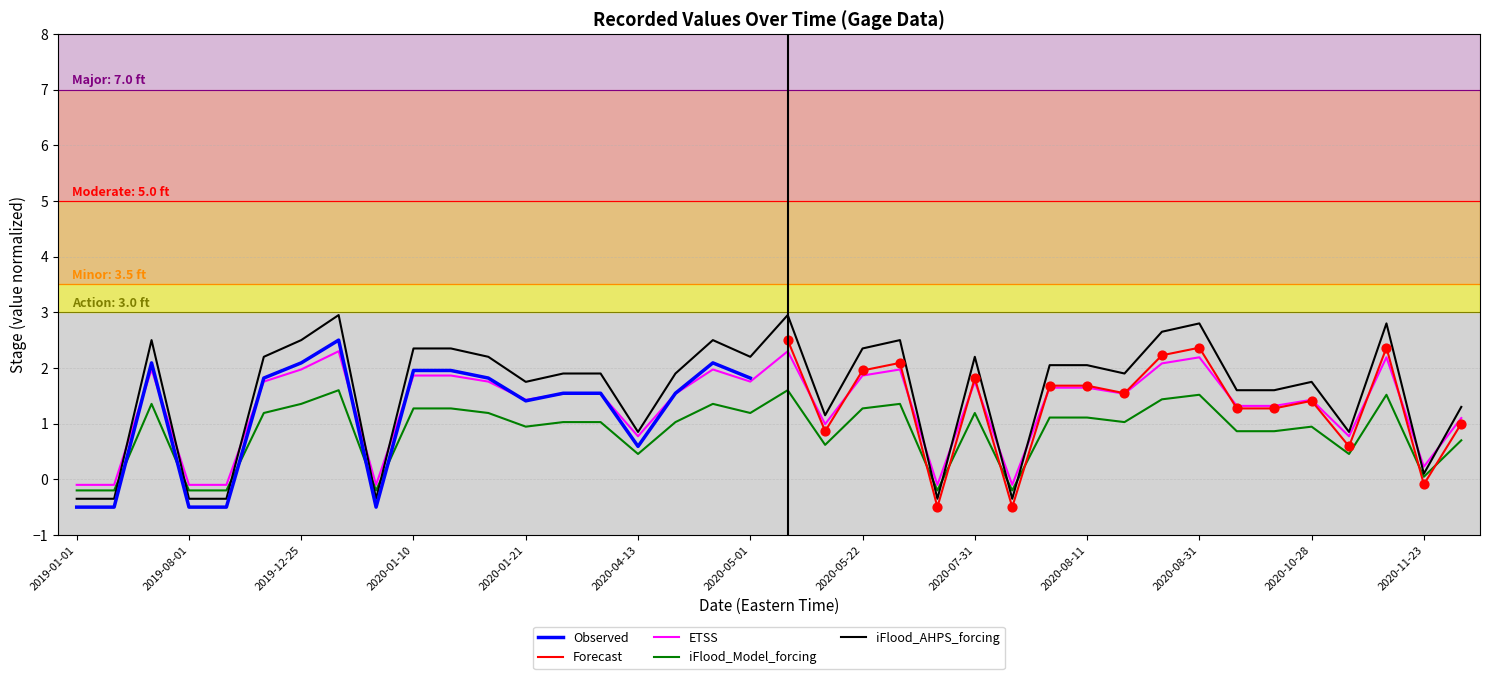

Which has a higher value, 2020-08-10 or 2020-04-19?

2020-08-10